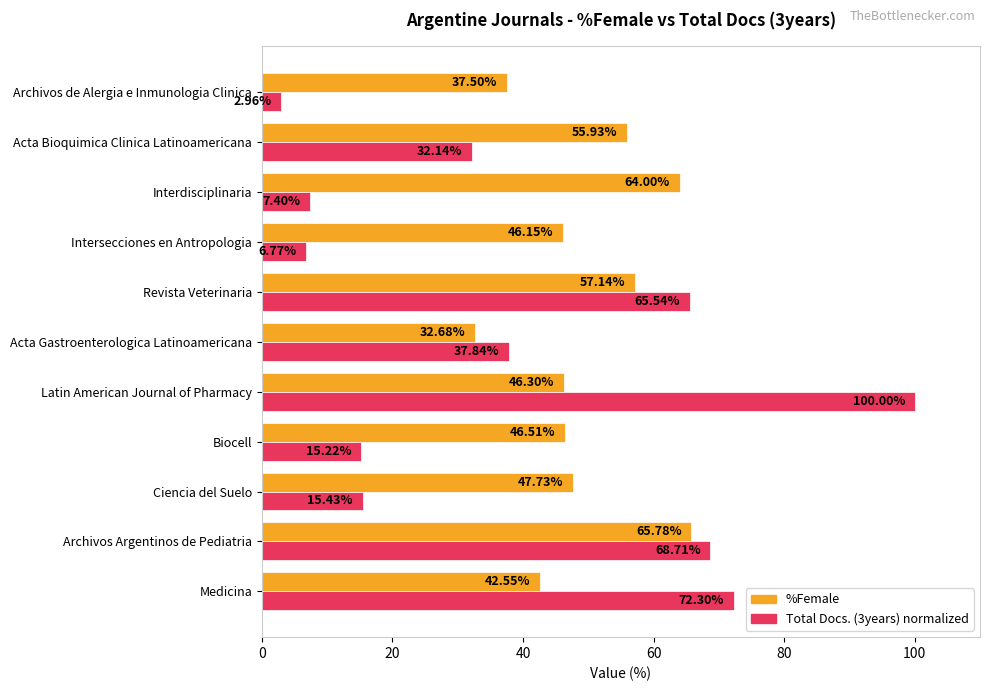

List the series in order of their overall mean, highest first.

%Female, Total Docs. (3years) normalized